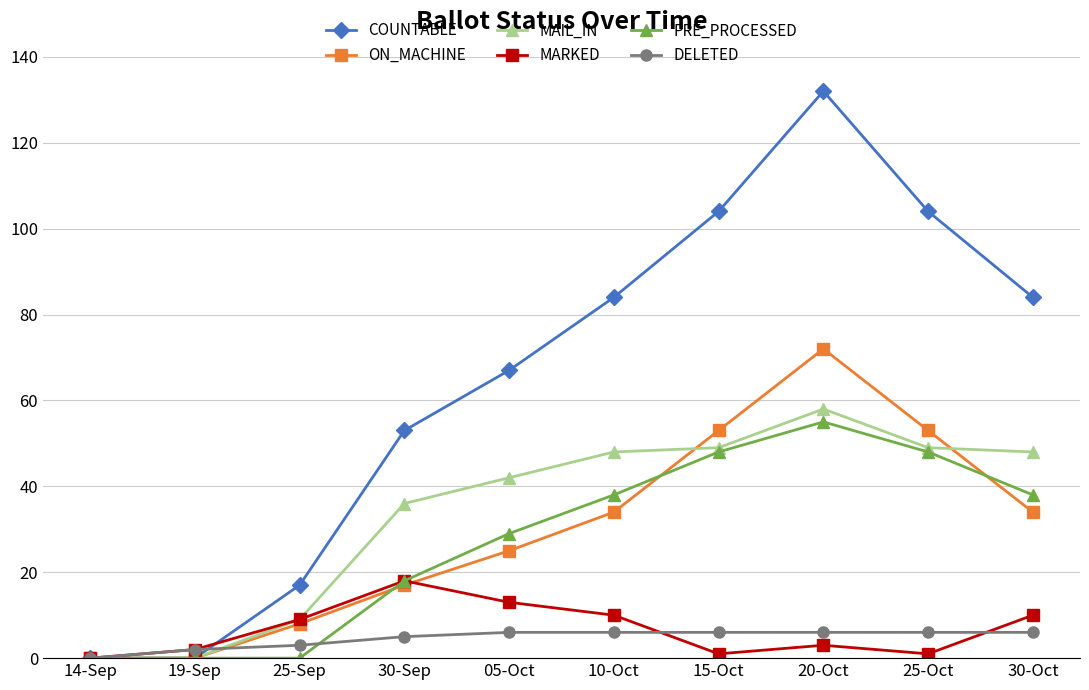

Which series has the largest range (max minus min)?

COUNTABLE